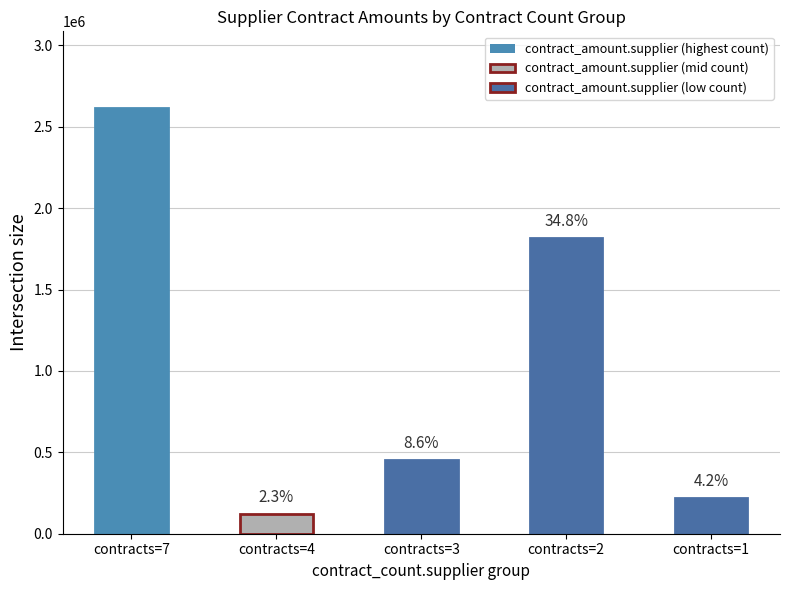

What is the sum of the values at contracts=3 and contracts=2?

2265329.3